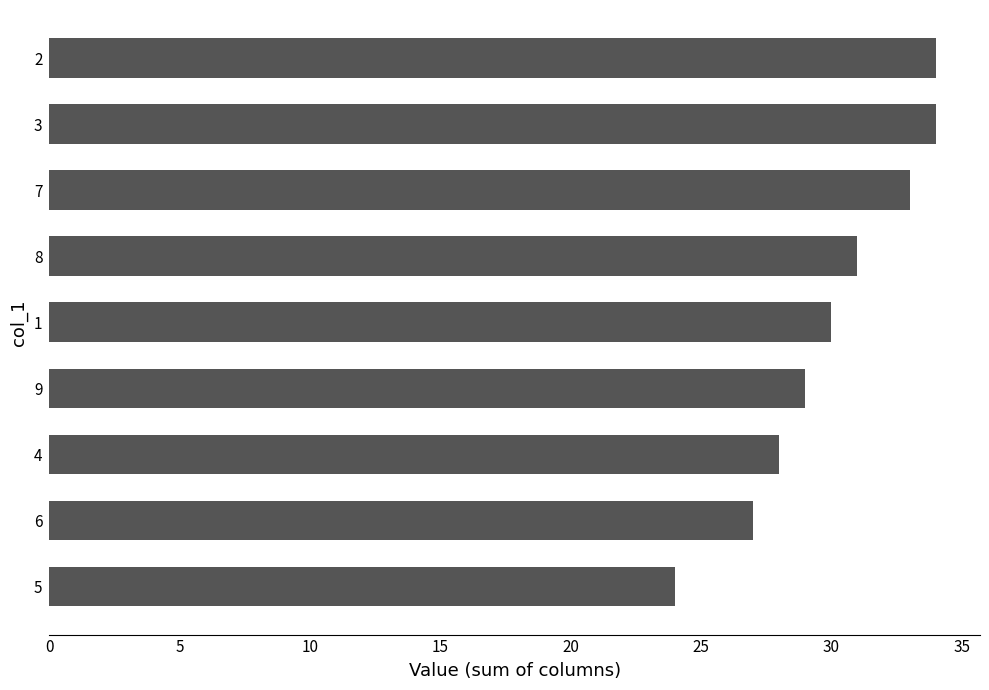

What is the difference between the maximum and minimum values?

10